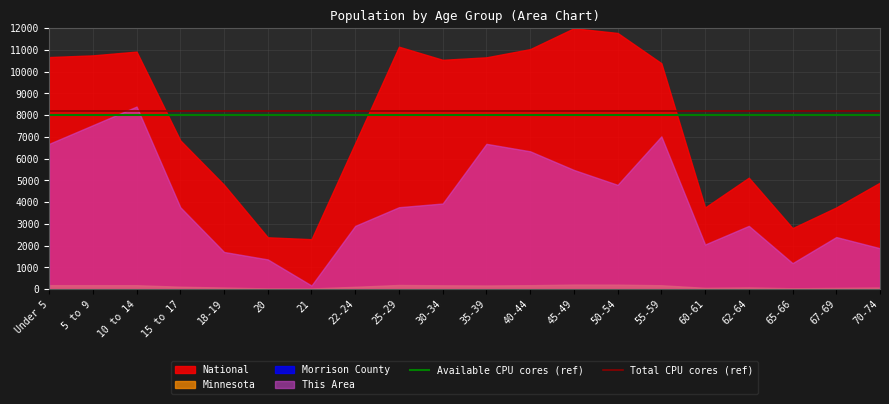

Which category has the lowest value in the Available CPU cores (ref) series?

Under 5